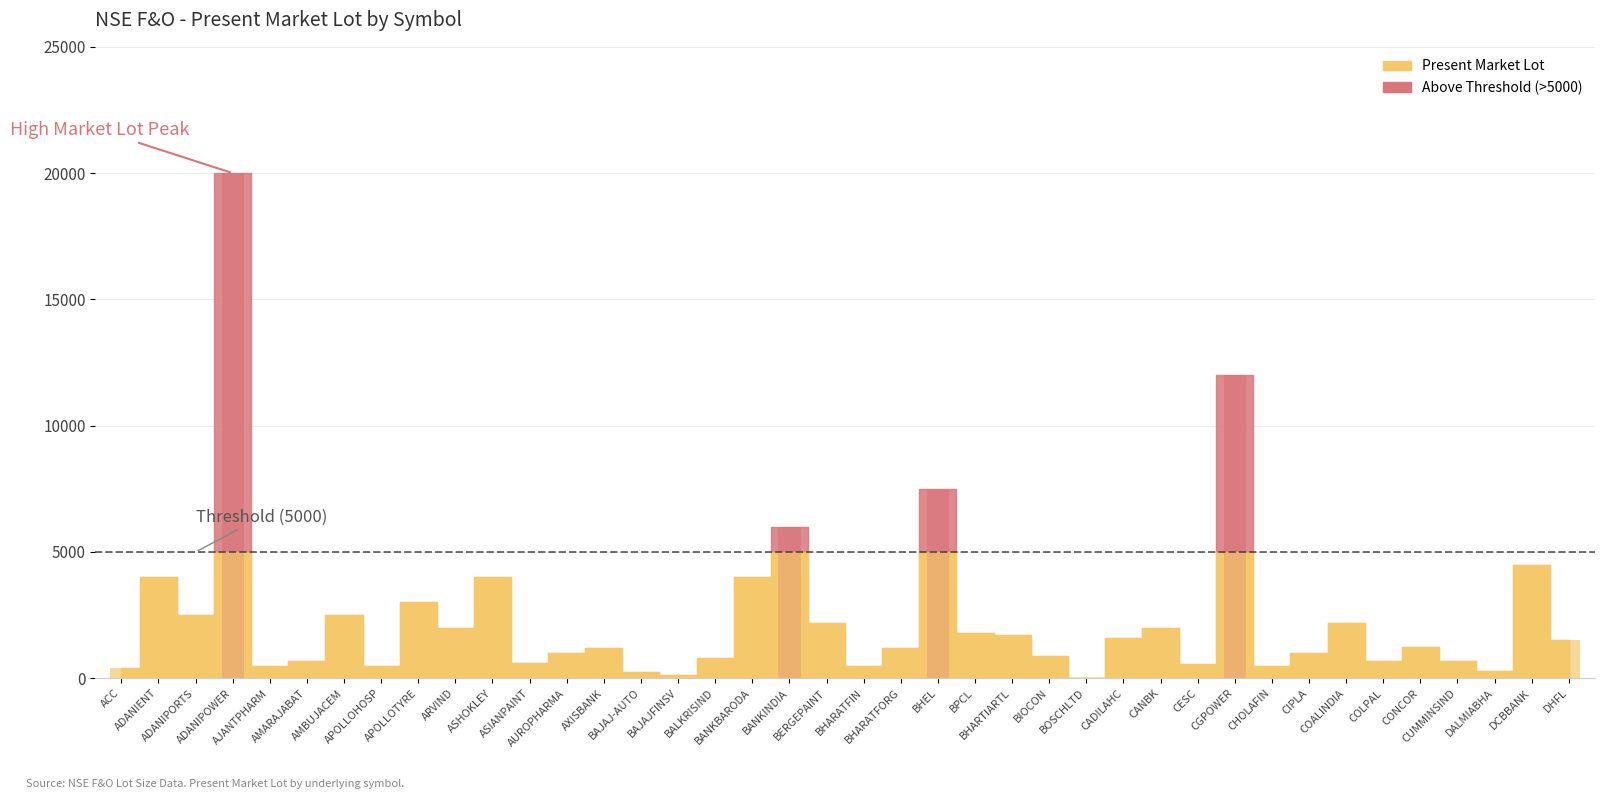

Rank the categories by value from lowest to highest.

BOSCHLTD, BAJAJFINSV, BAJAJ-AUTO, DALMIABHA, ACC, AJANTPHARM, APOLLOHOSP, BHARATFIN, CHOLAFIN, CESC, ASIANPAINT, AMARAJABAT, COLPAL, CUMMINSIND, BALKRISIND, BIOCON, AUROPHARMA, CIPLA, AXISBANK, BHARATFORG, CONCOR, DHFL, CADILAHC, BHARTIARTL, BPCL, ARVIND, CANBK, BERGEPAINT, COALINDIA, ADANIPORTS, AMBUJACEM, APOLLOTYRE, ADANIENT, ASHOKLEY, BANKBARODA, DCBBANK, BANKINDIA, BHEL, CGPOWER, ADANIPOWER